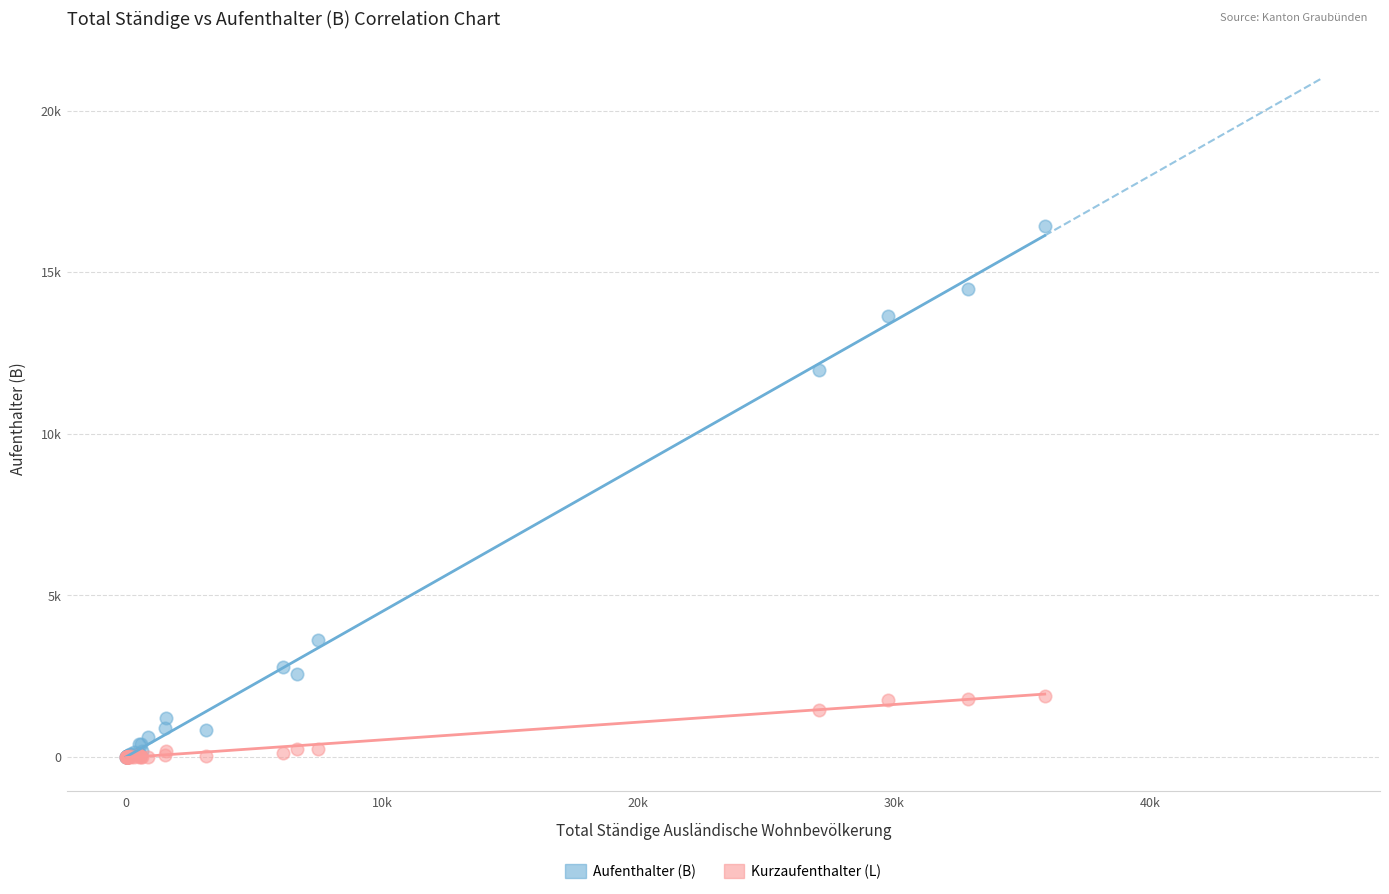

Which series reaches the maximum Y coordinate?

Aufenthalter (B)